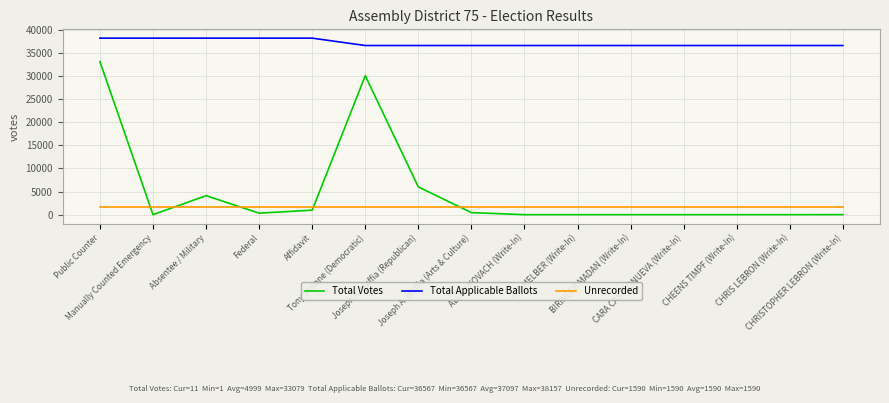

What is the maximum value for Unrecorded?

1590